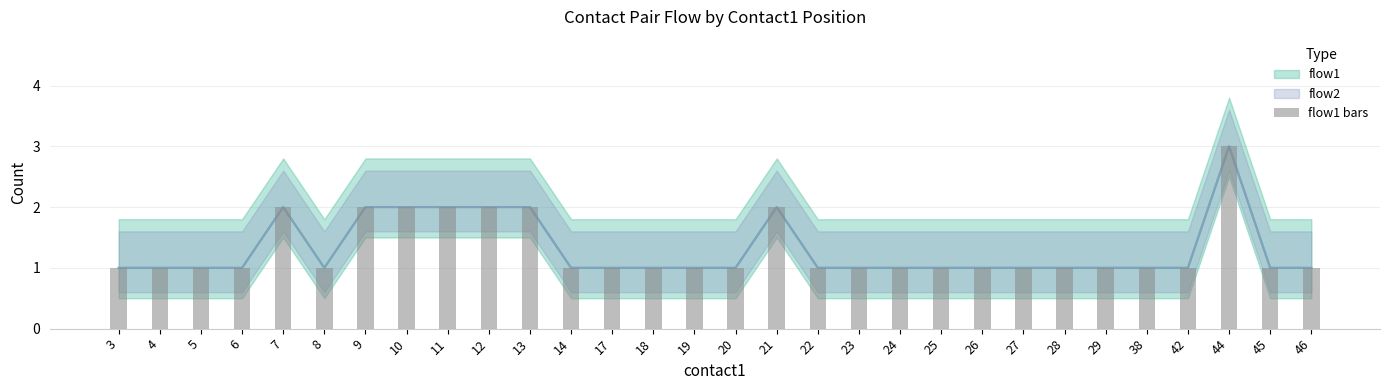

What is the difference between the second highest and second lowest values?

1